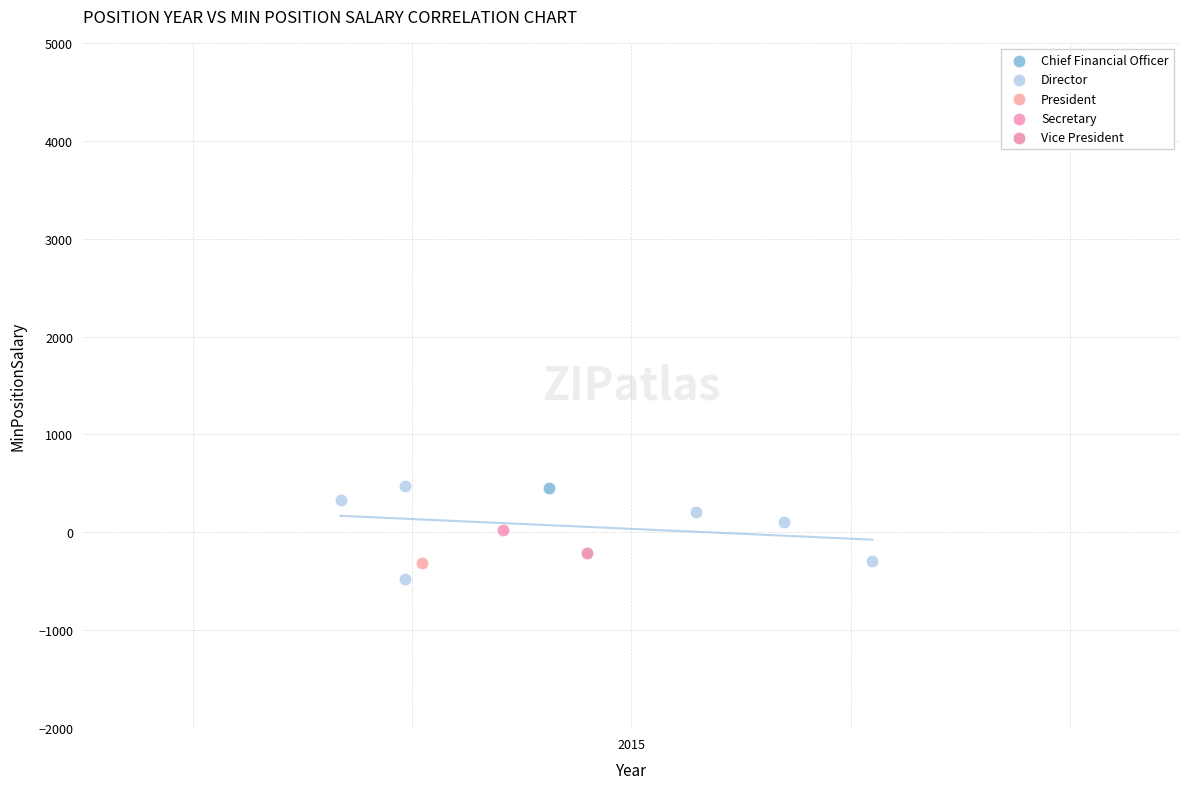

What are all the series names shown in the legend?

Chief Financial Officer, Director, President, Secretary, Vice President